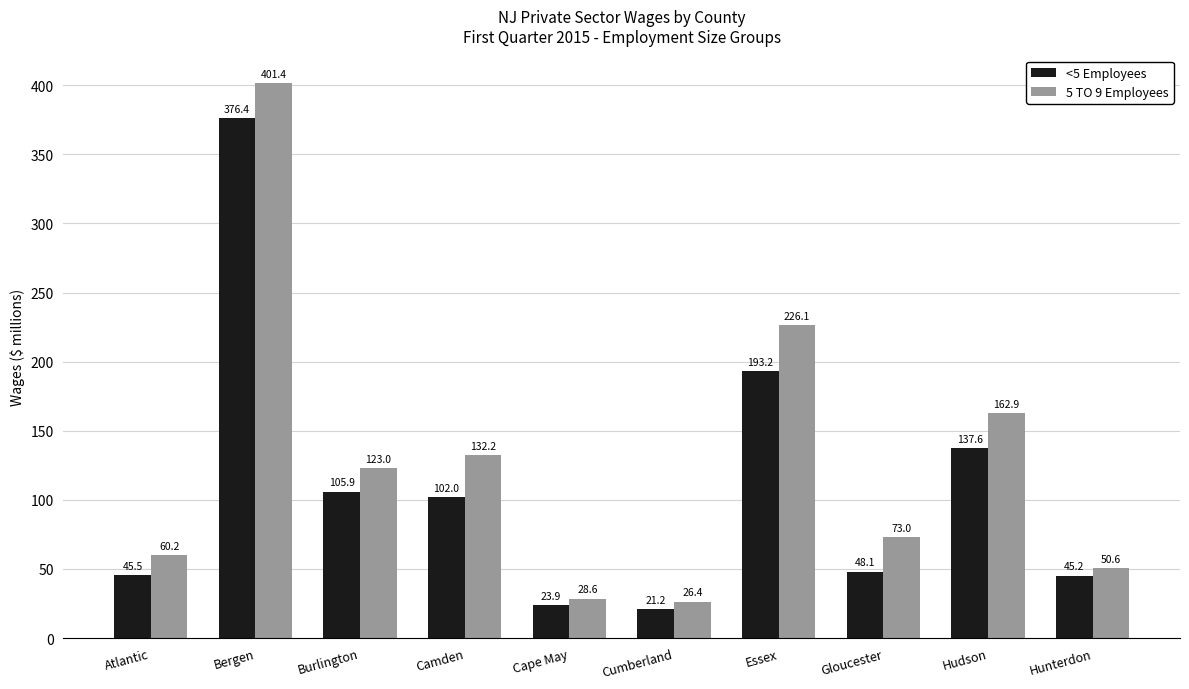

What is the difference between the <5 Employees values at Atlantic and Camden?

56.5